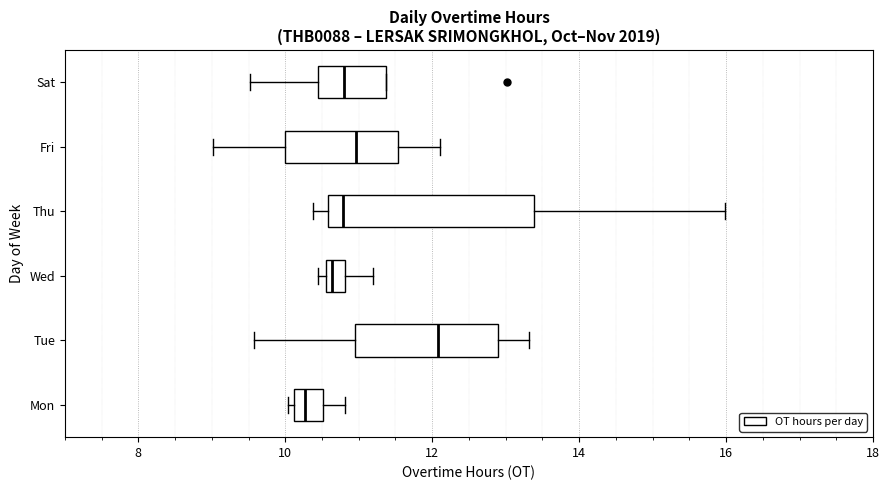

Which box is the widest, from its left edge to its right edge?

Thu